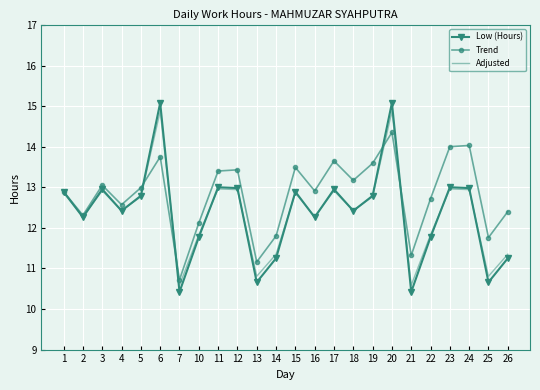

Which series has the widest spread of values?

Low (Hours)